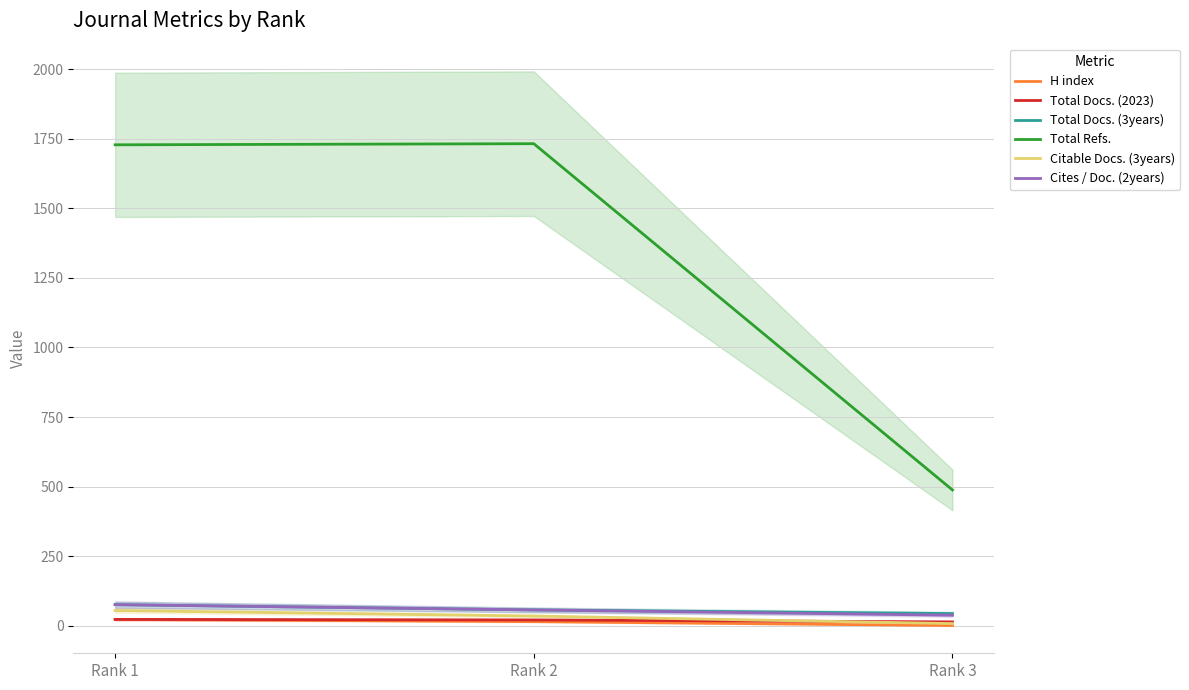

Read the Total Docs. (3years) value at Rank 1.

76